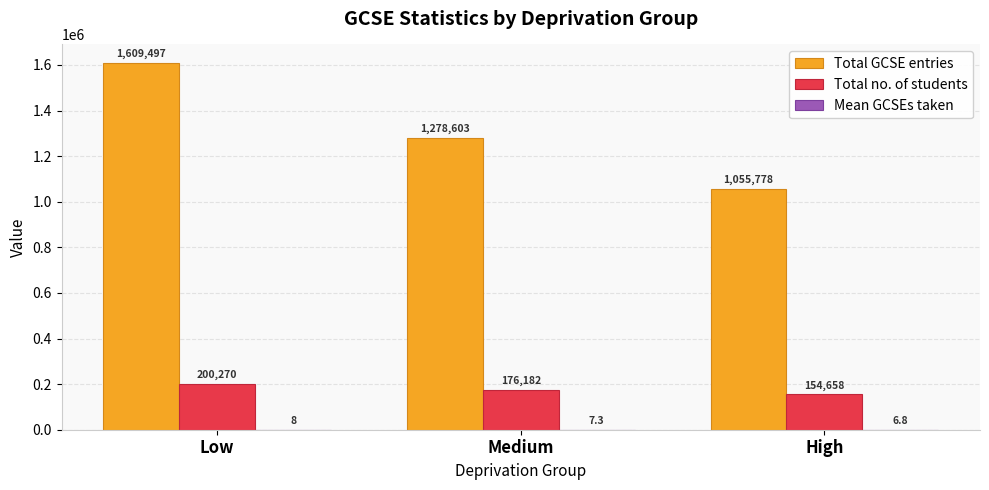

What is the sum of all Total no. of students values?

531110.0